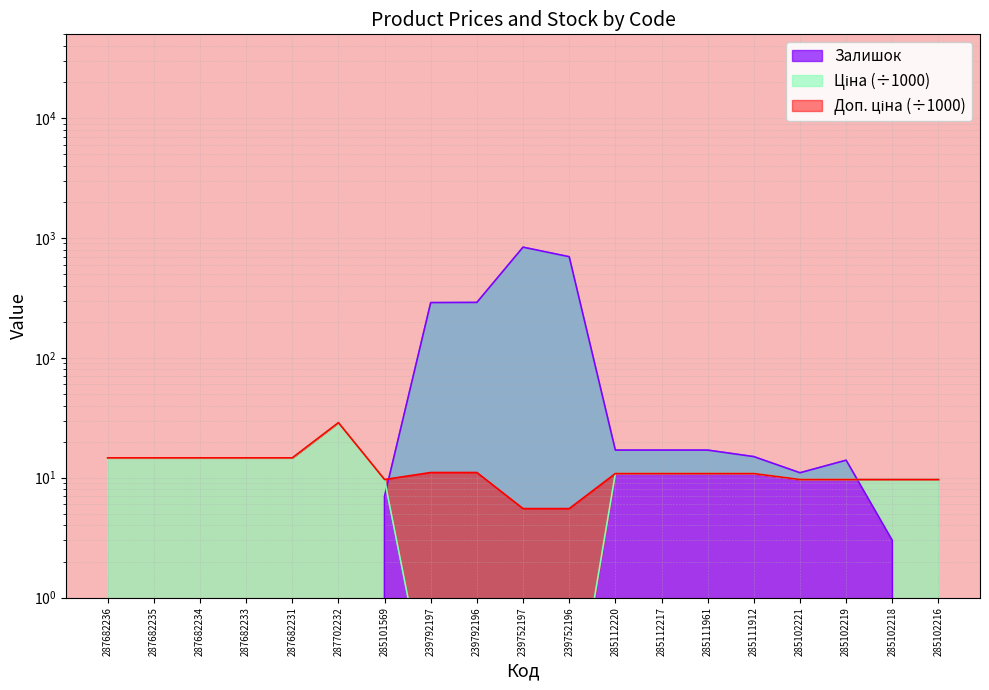

What are all the series names shown in the legend?

Ціна, Доп. ціна, Залишок